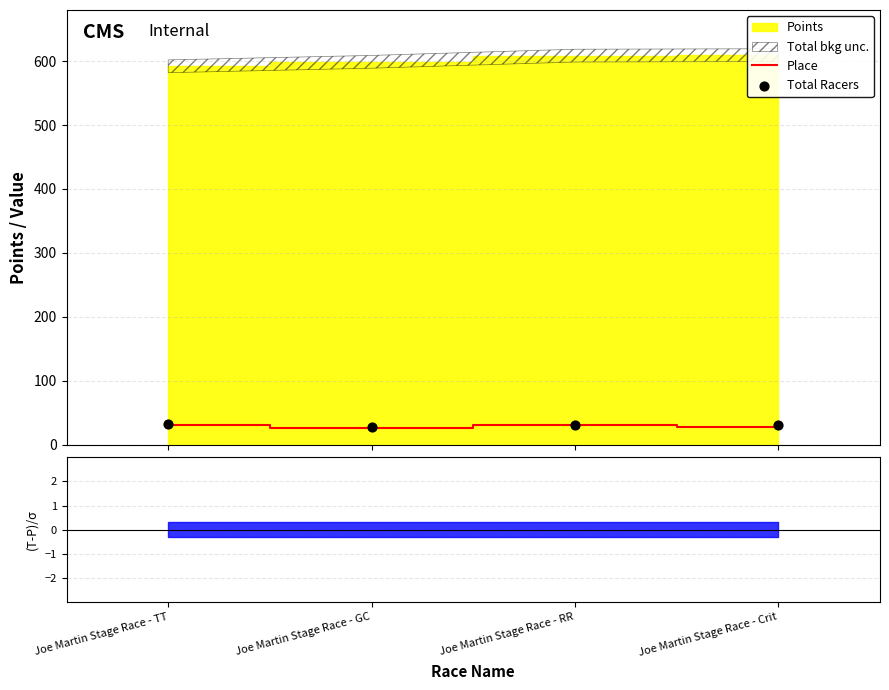

What is the total value across all series at Joe Martin Stage Race - GC?

53